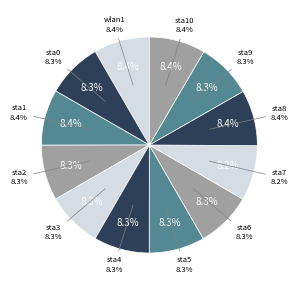

Does wlan1 account for over 50% of the chart?

No